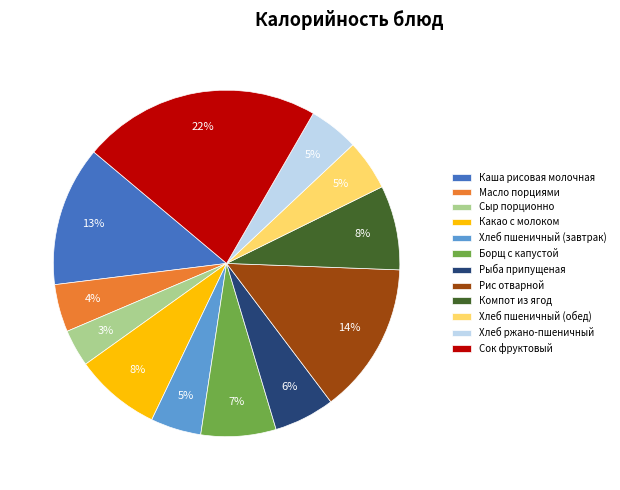

The Компот из ягод slice represents 3% of the pie. True or false?

False